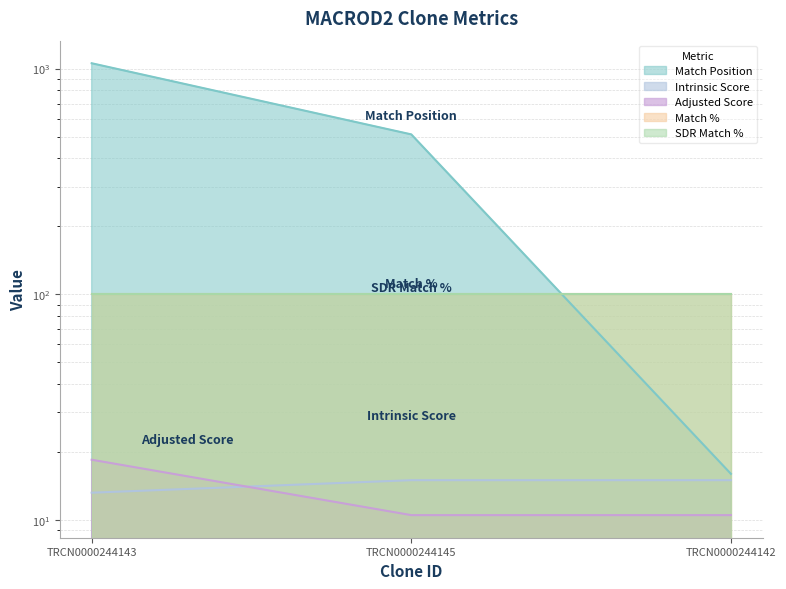

What value does the Intrinsic Score series have at TRCN0000244143?

13.2